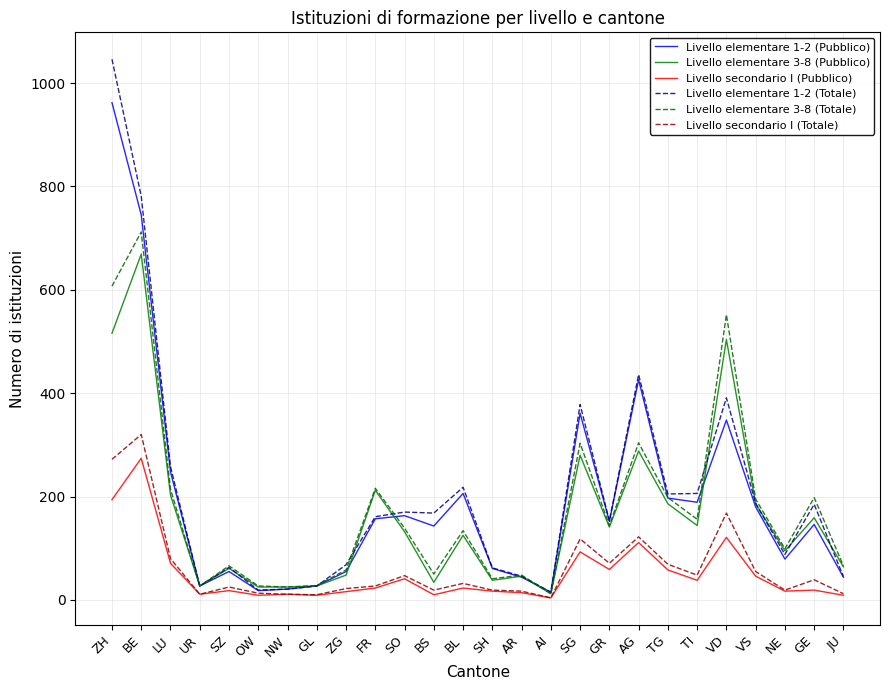

What is the greatest value displayed?

1046